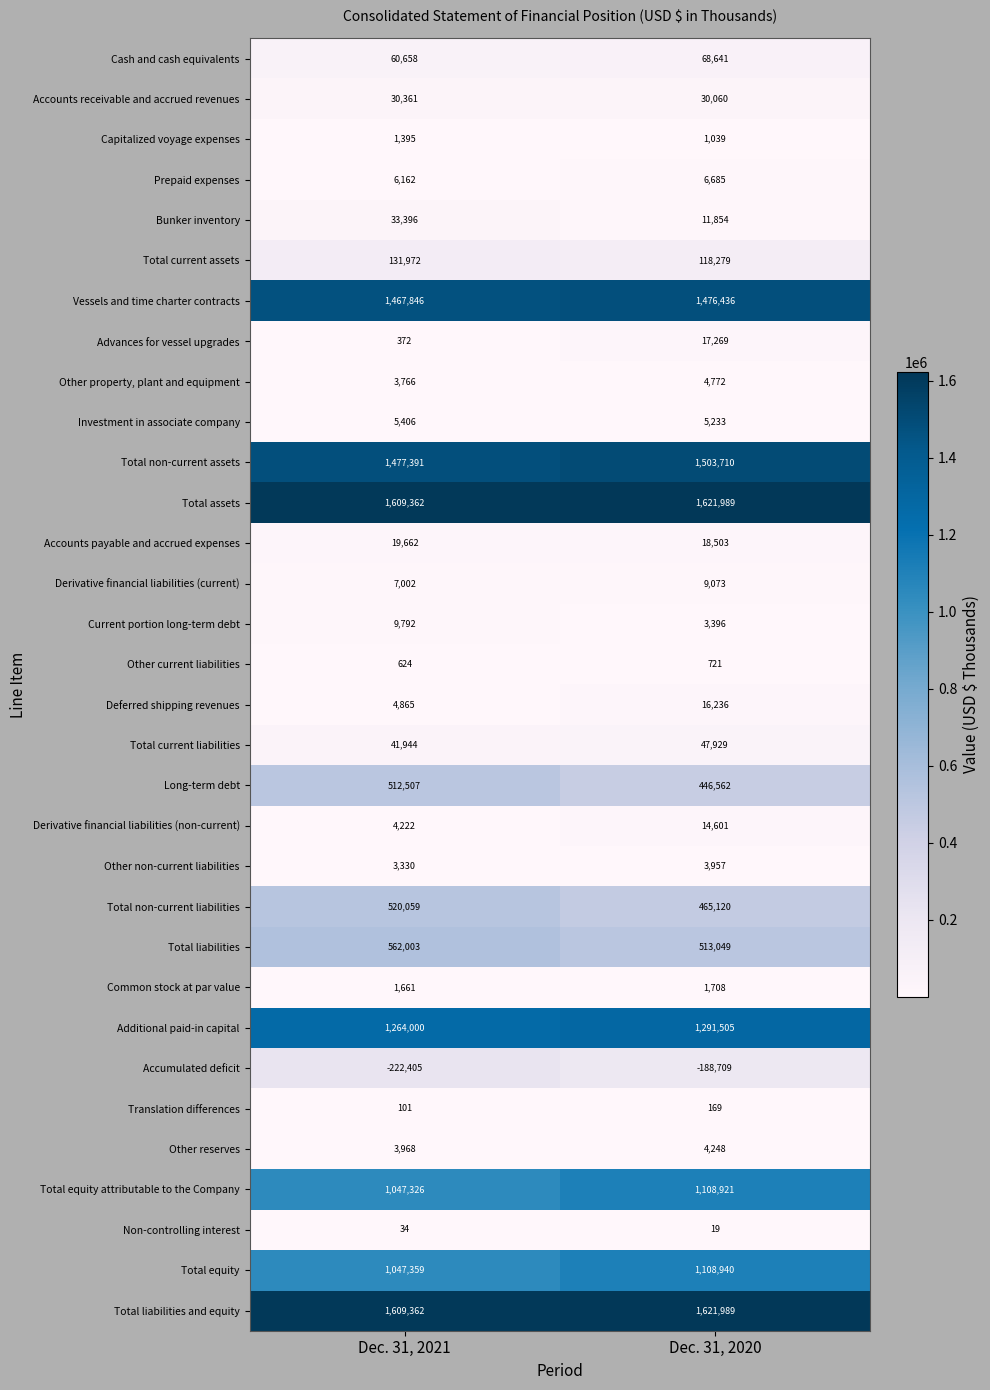

What is the spread (max minus min) of values at Dec. 31, 2020?

1810698